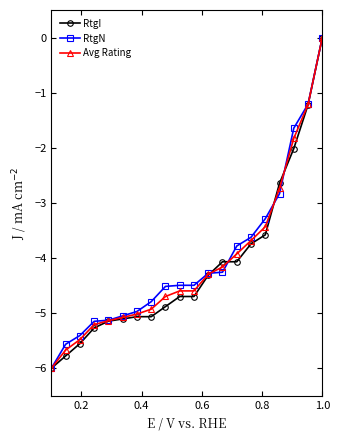

What is the smallest value displayed?

-6.0